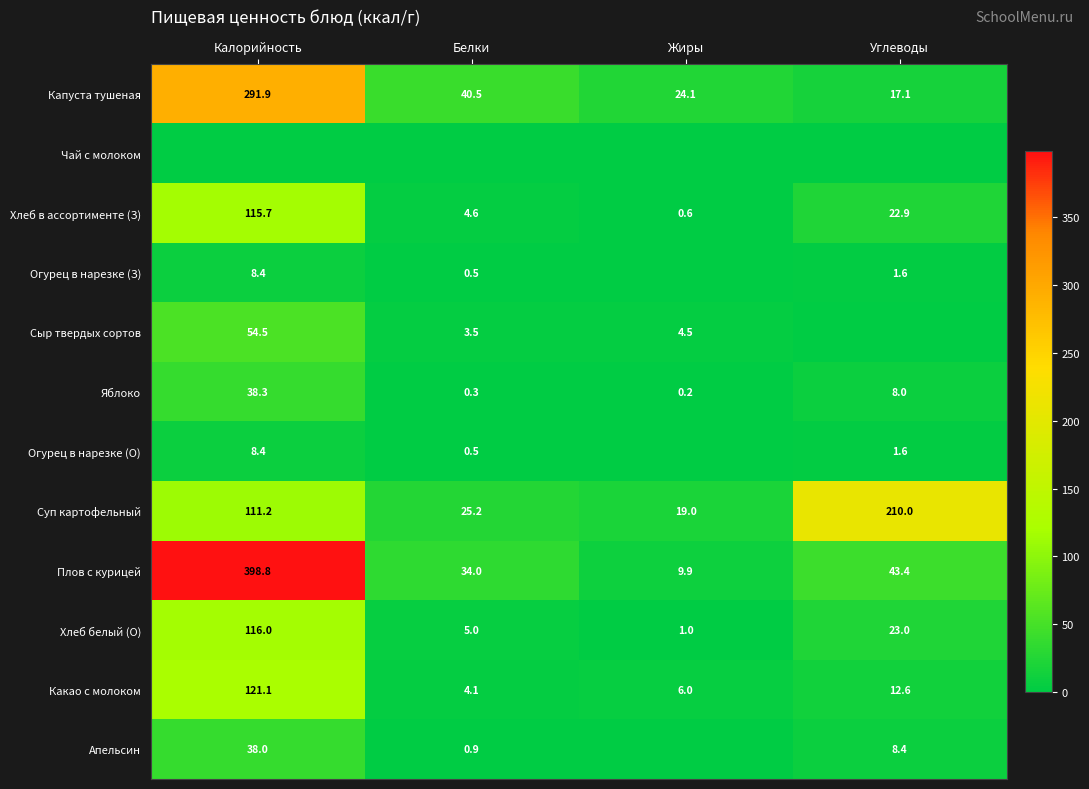

What is the minimum value for Яблоко?

0.2